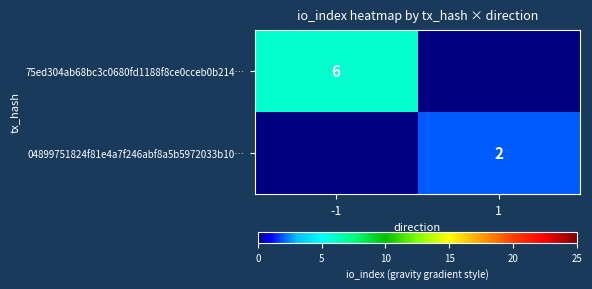

How many data points does each series have?

2